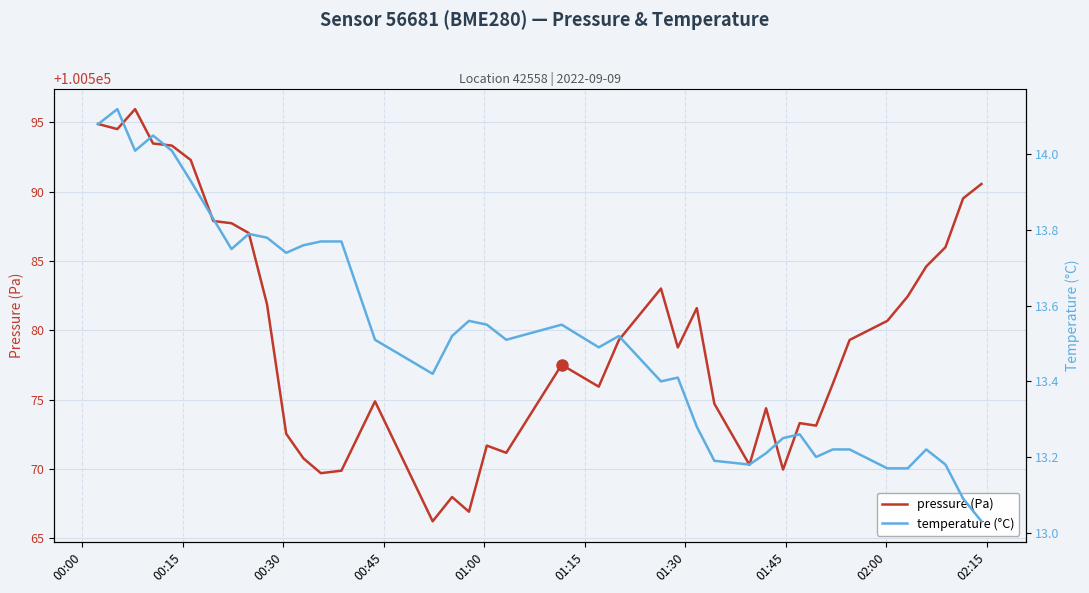

What is the highest value of the pressure (Pa) series?

100596.0